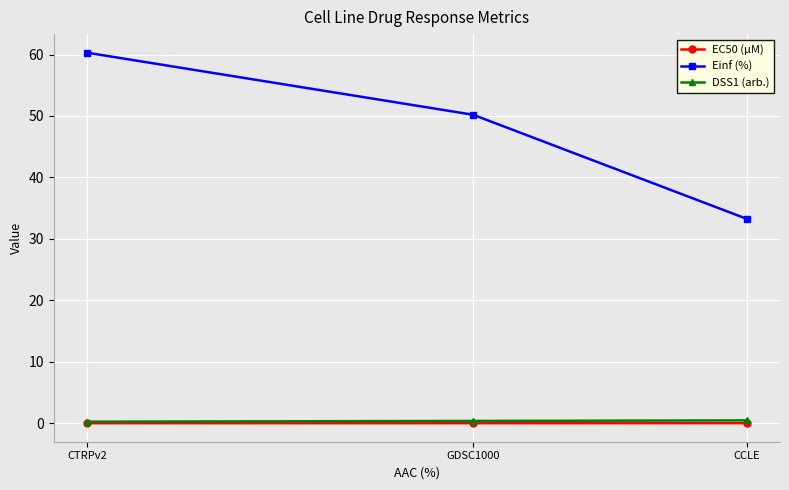

How many lines are shown in the chart?

3